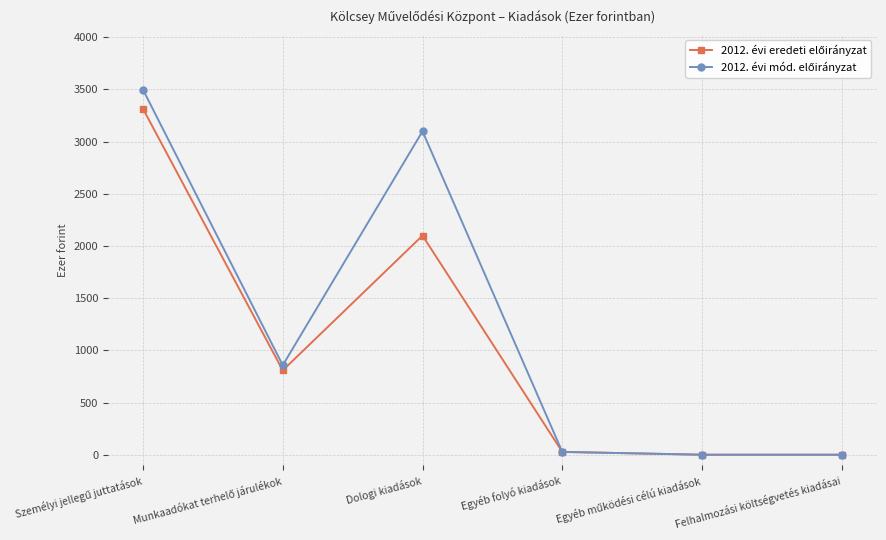

What is the spread (max minus min) of values at Dologi kiadások?

999